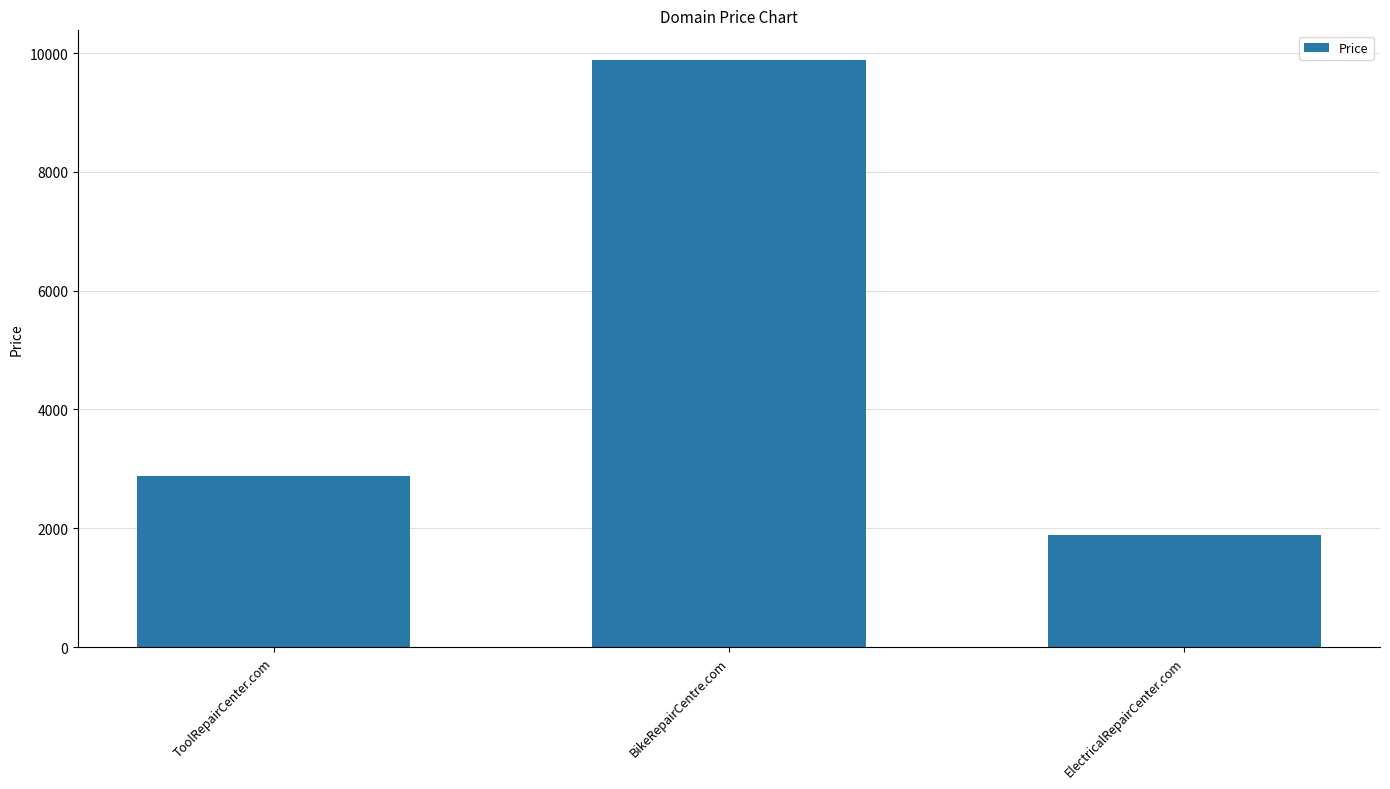

What is the value of the 3rd bar from the left?

1888